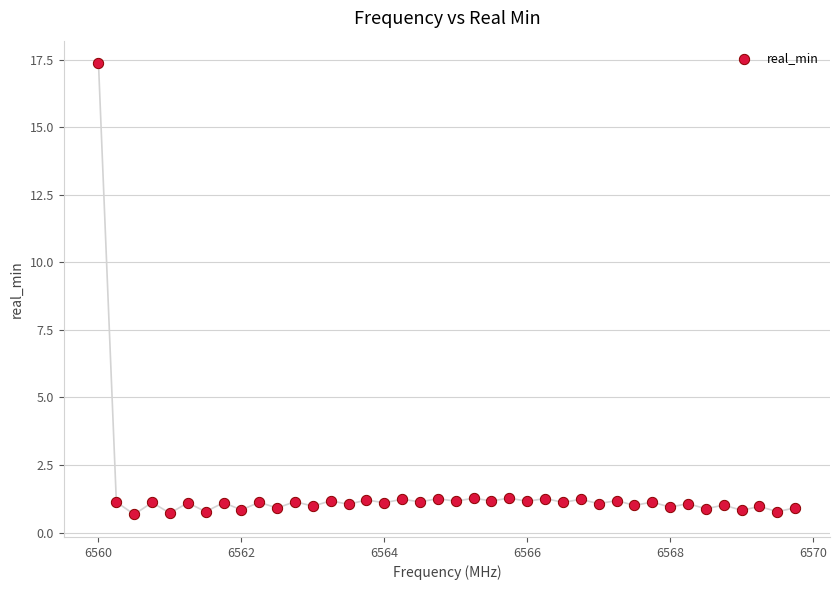

What is the range of Y values (max minus min)?

16.7